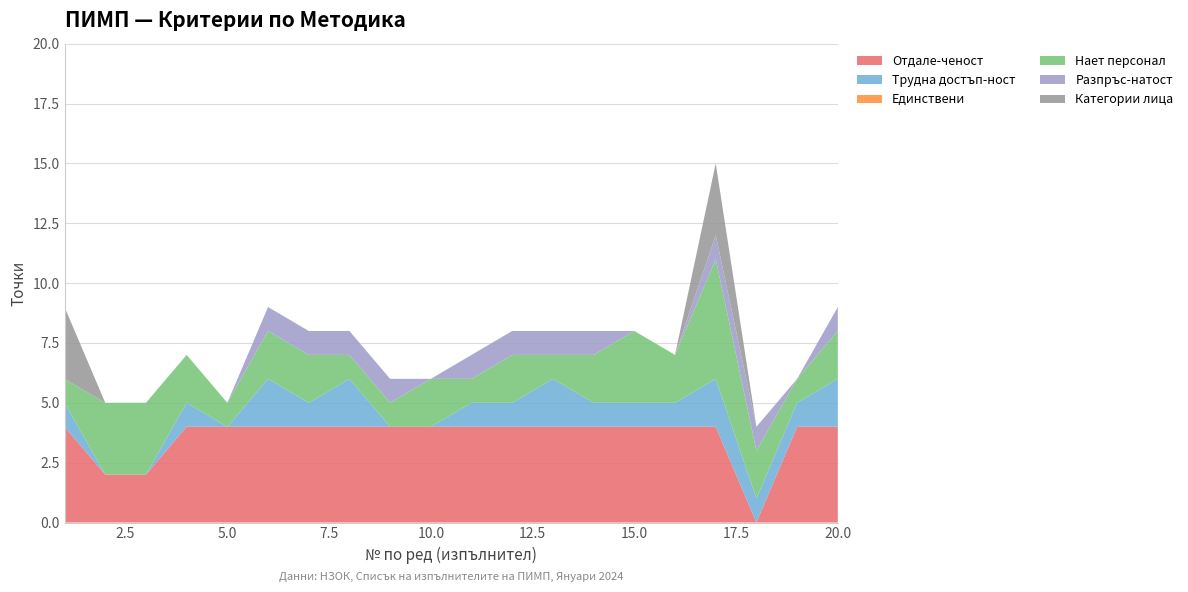

Reading left to right, transcribe all the data shown in this chart.

Отдале-ченост: 4	2	2	4	4	4	4	4	4	4	4	4	4	4	4	4	4	0	4	4
Трудна достъп-ност: 1	0	0	1	0	2	1	2	0	0	1	1	2	1	1	1	2	1	1	2
Единствени: 0	0	0	0	0	0	0	0	0	0	0	0	0	0	0	0	0	0	0	0
Нает персонал: 1	3	3	2	1	2	2	1	1	2	1	2	1	2	3	2	5	2	1	2
Разпръс-натост: 0	0	0	0	0	1	1	1	1	0	1	1	1	1	0	0	1	1	0	1
Категории лица: 3	0	0	0	0	0	0	0	0	0	0	0	0	0	0	0	3	0	0	0